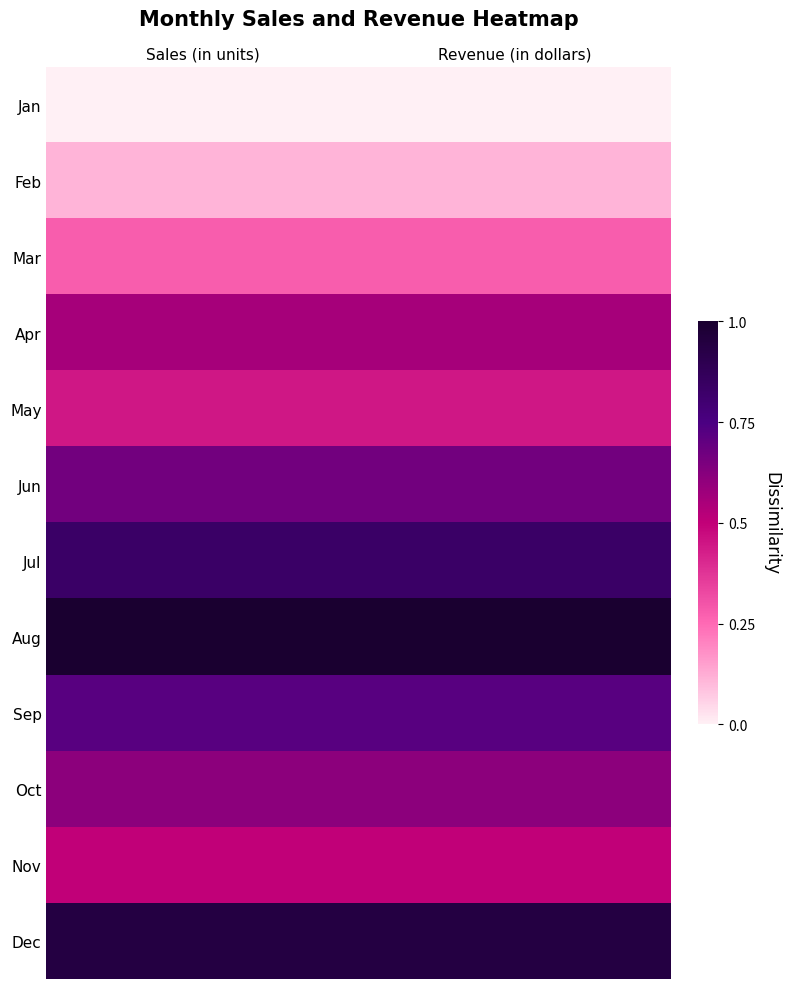

What is the total value across all series at Sales (in units)?

6.7